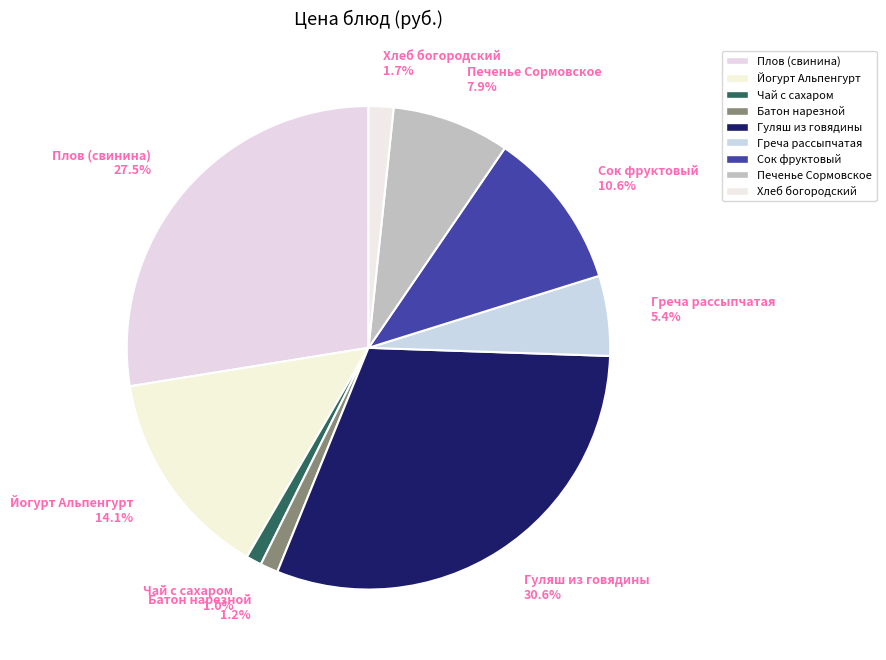

Is there a majority slice in this chart?

No